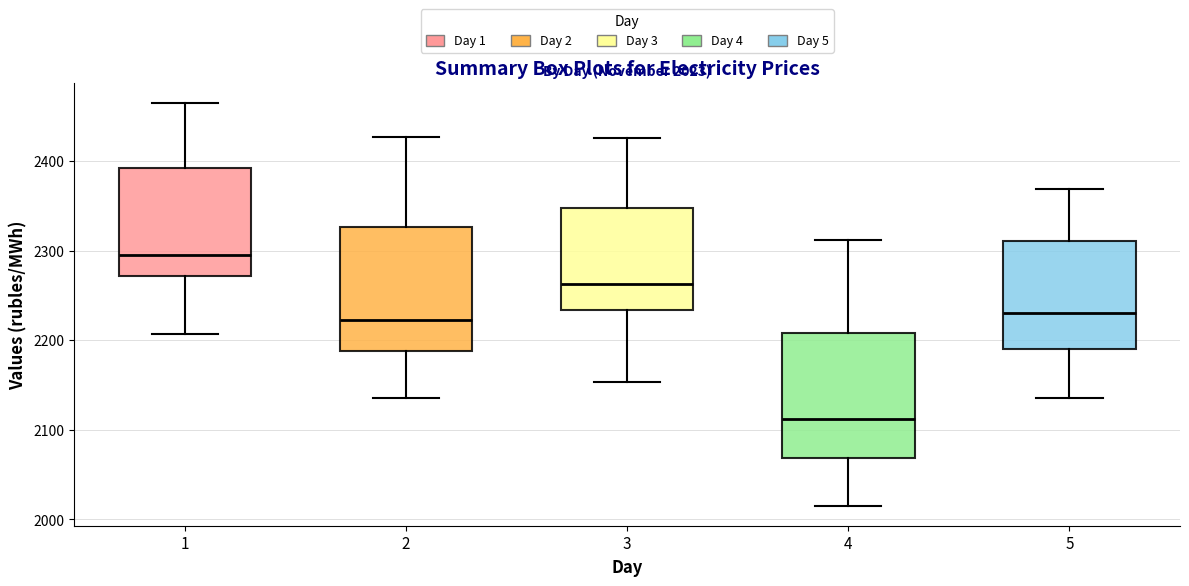

Which box has the lowest median line?

4